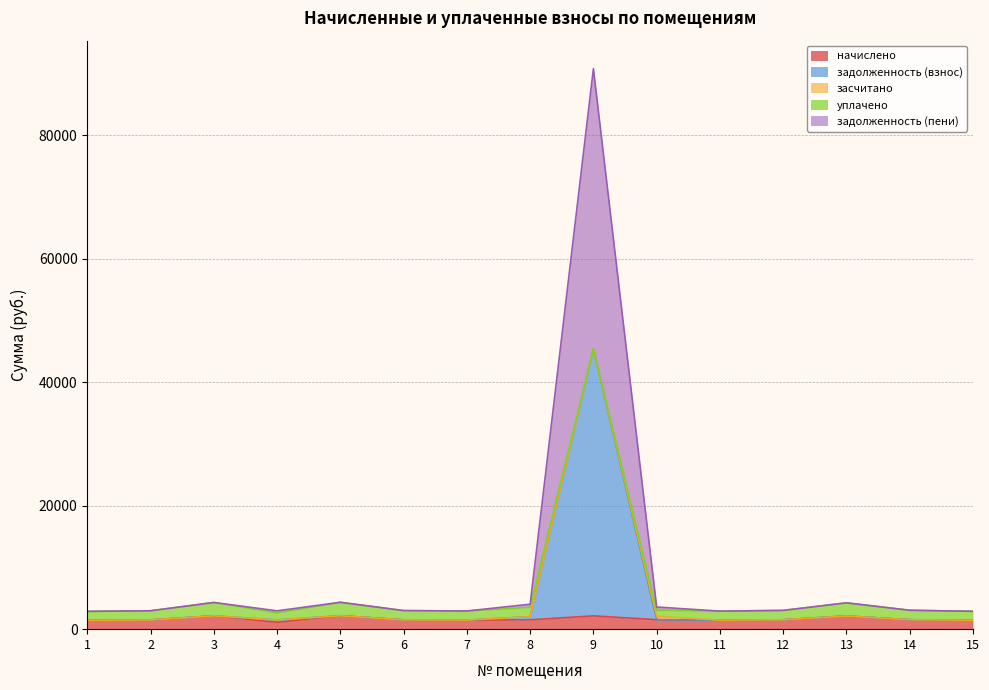

What is the value of the задолженность (взнос) point at the 9th from the left?

45384.5